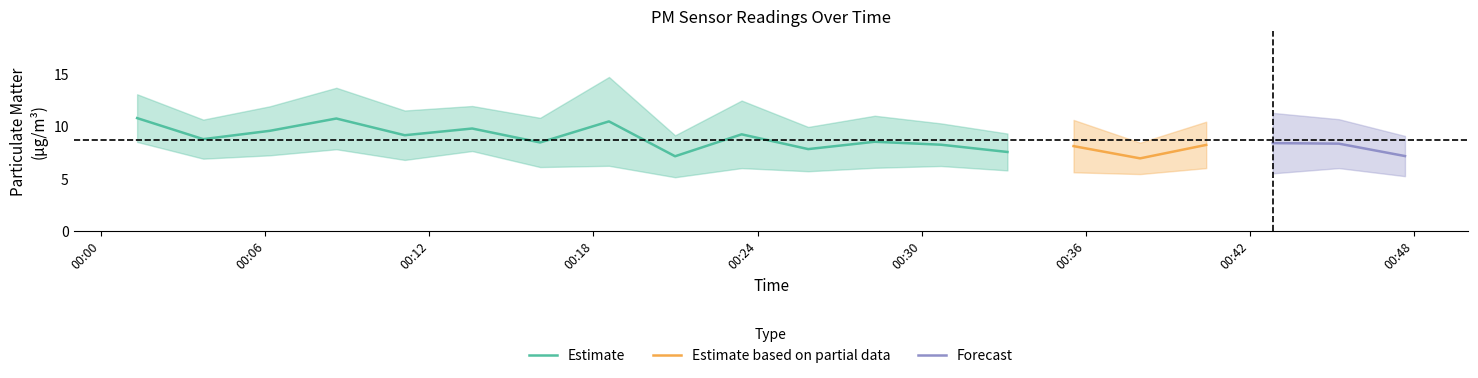

At which label is P2 closest to 6?

2023-02-28T00:23:25